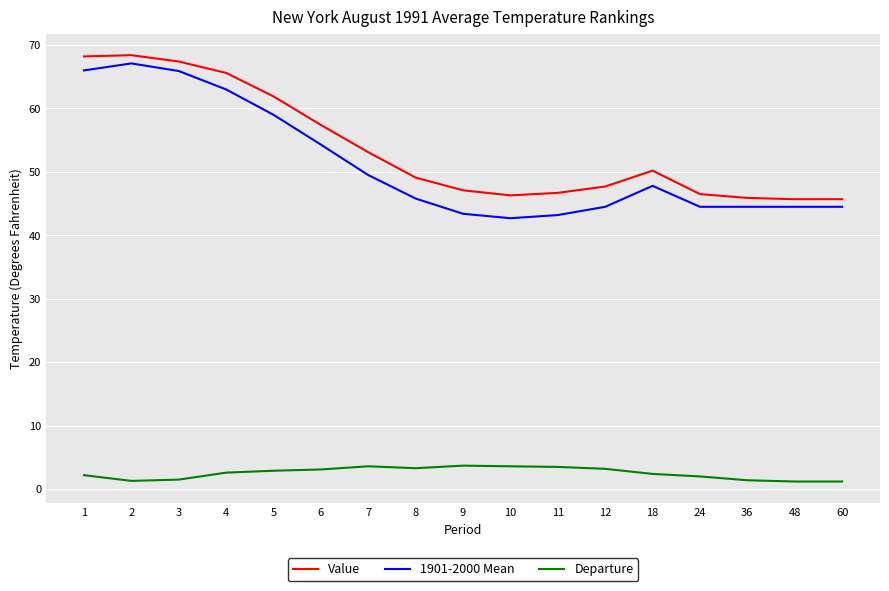

What is the maximum value for Value?

68.4